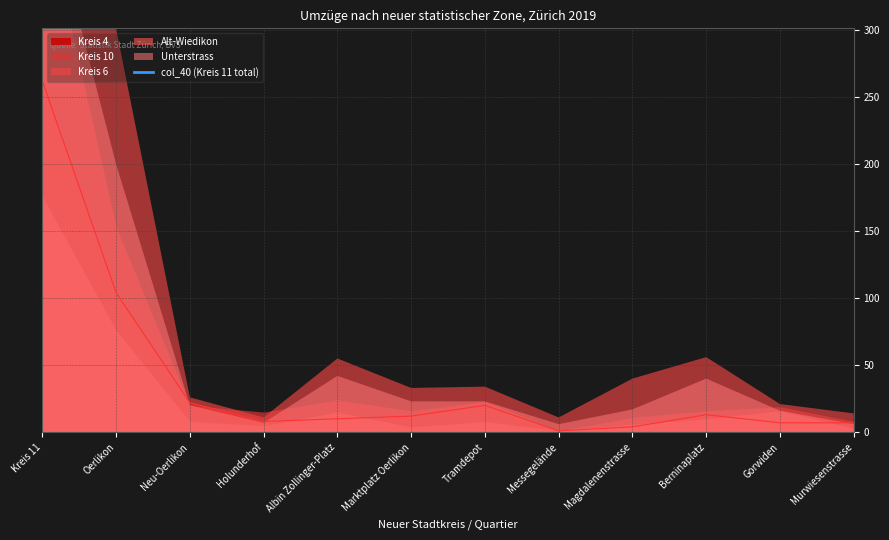

Which label corresponds to the smallest value in the chart?

Murwiesenstrasse